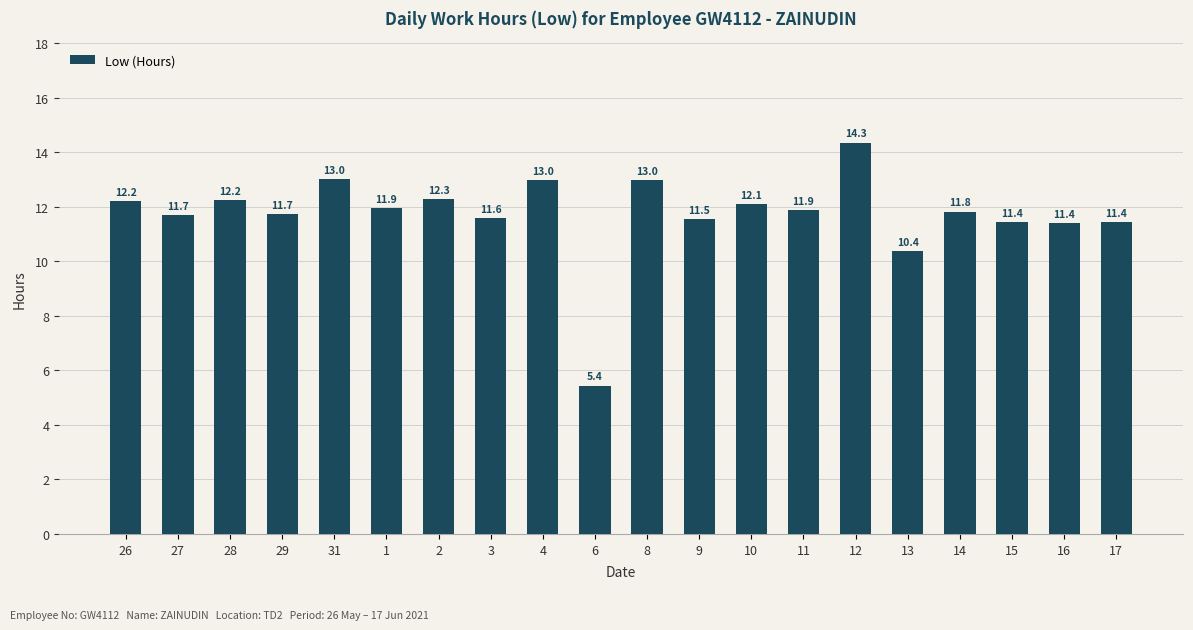

What is the ratio of the value at 27 to the value at 12?

0.8